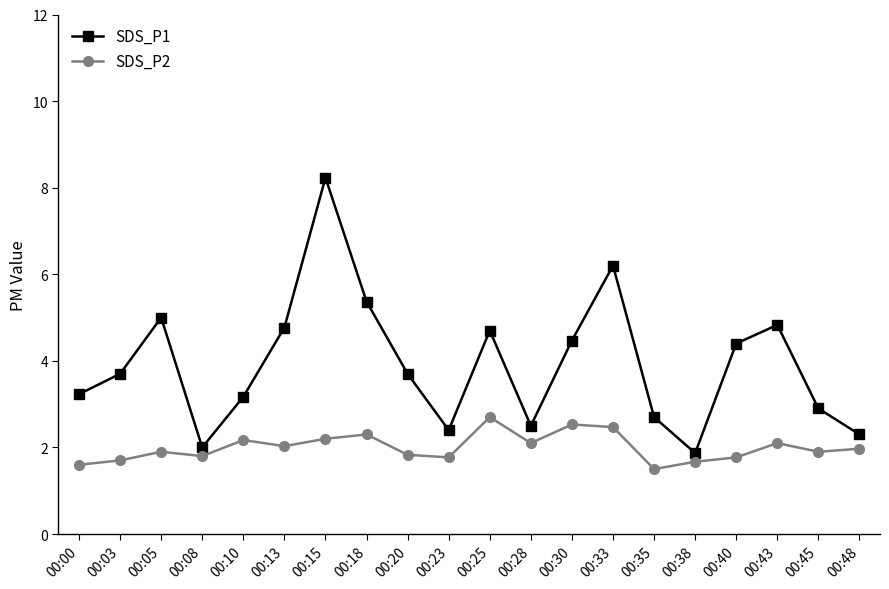

Rank the series by their maximum value, from highest to lowest.

SDS_P1, SDS_P2